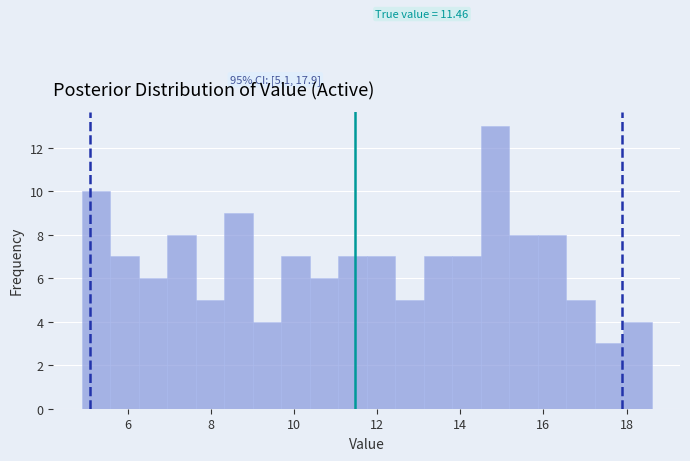

Around what value on the x-axis is the tallest bar? Give the approximate position of its centre, as read against the axis.

14.8